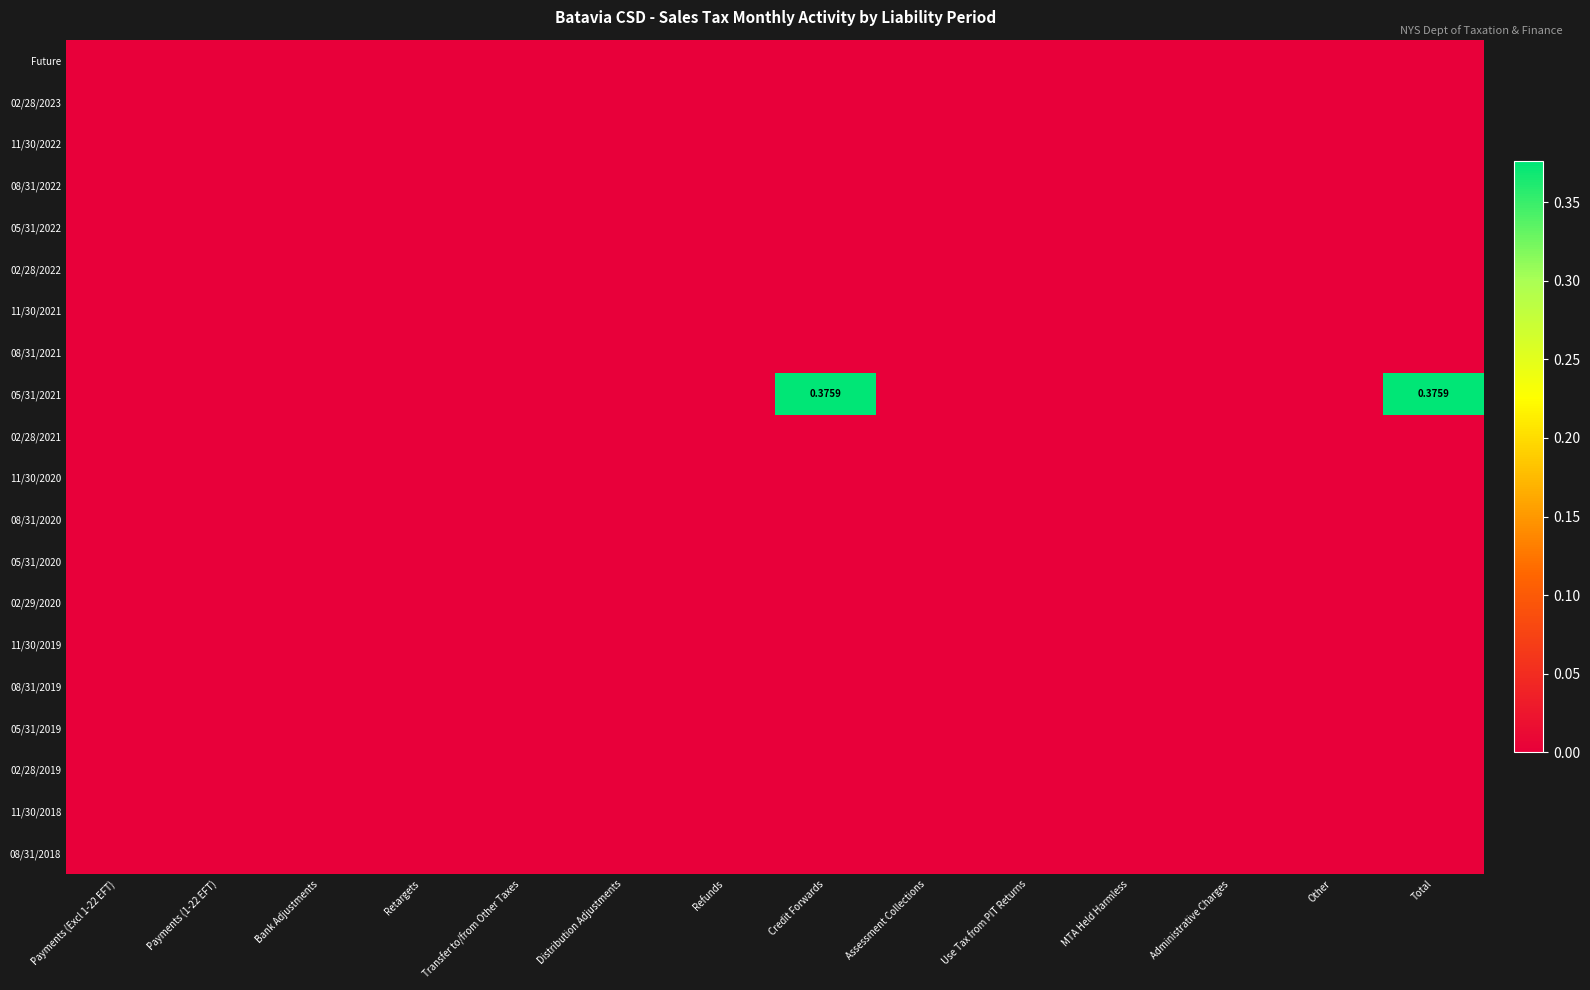

Which series has the largest total across all categories?

05/31/2021